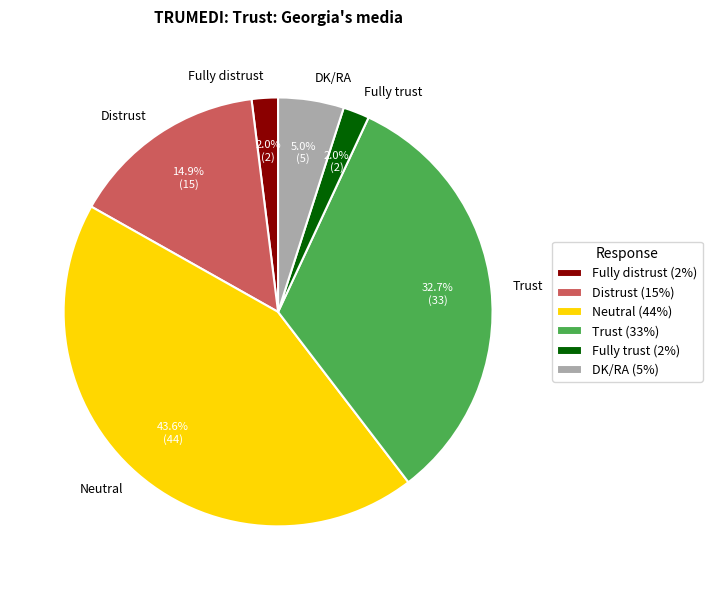

Which has a higher value, Distrust or Fully distrust?

Distrust